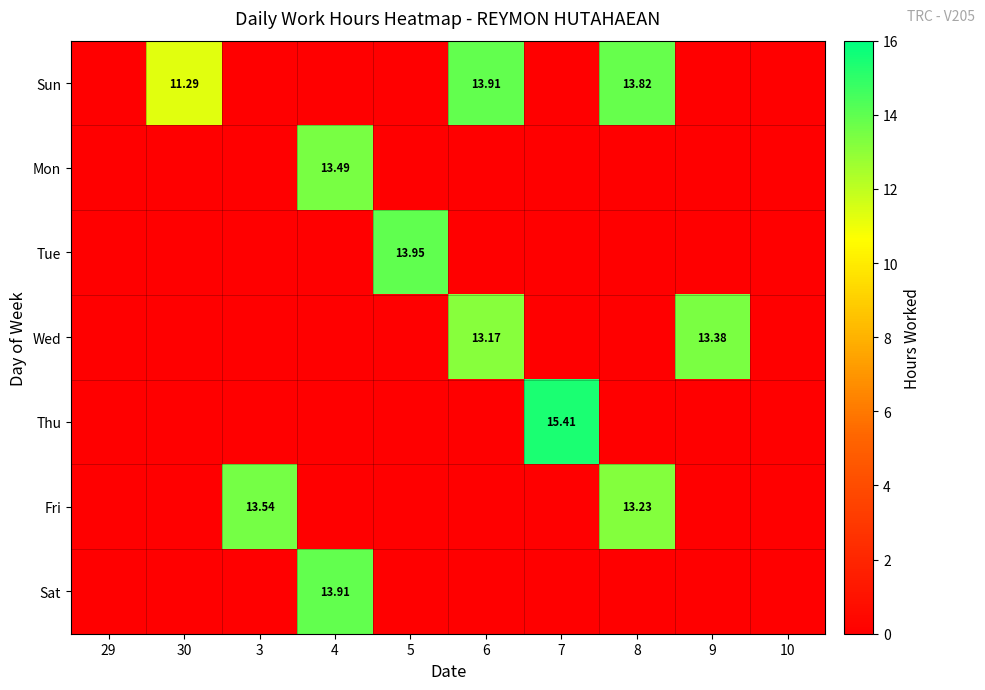

Which has a higher value, 3 or 10?

3